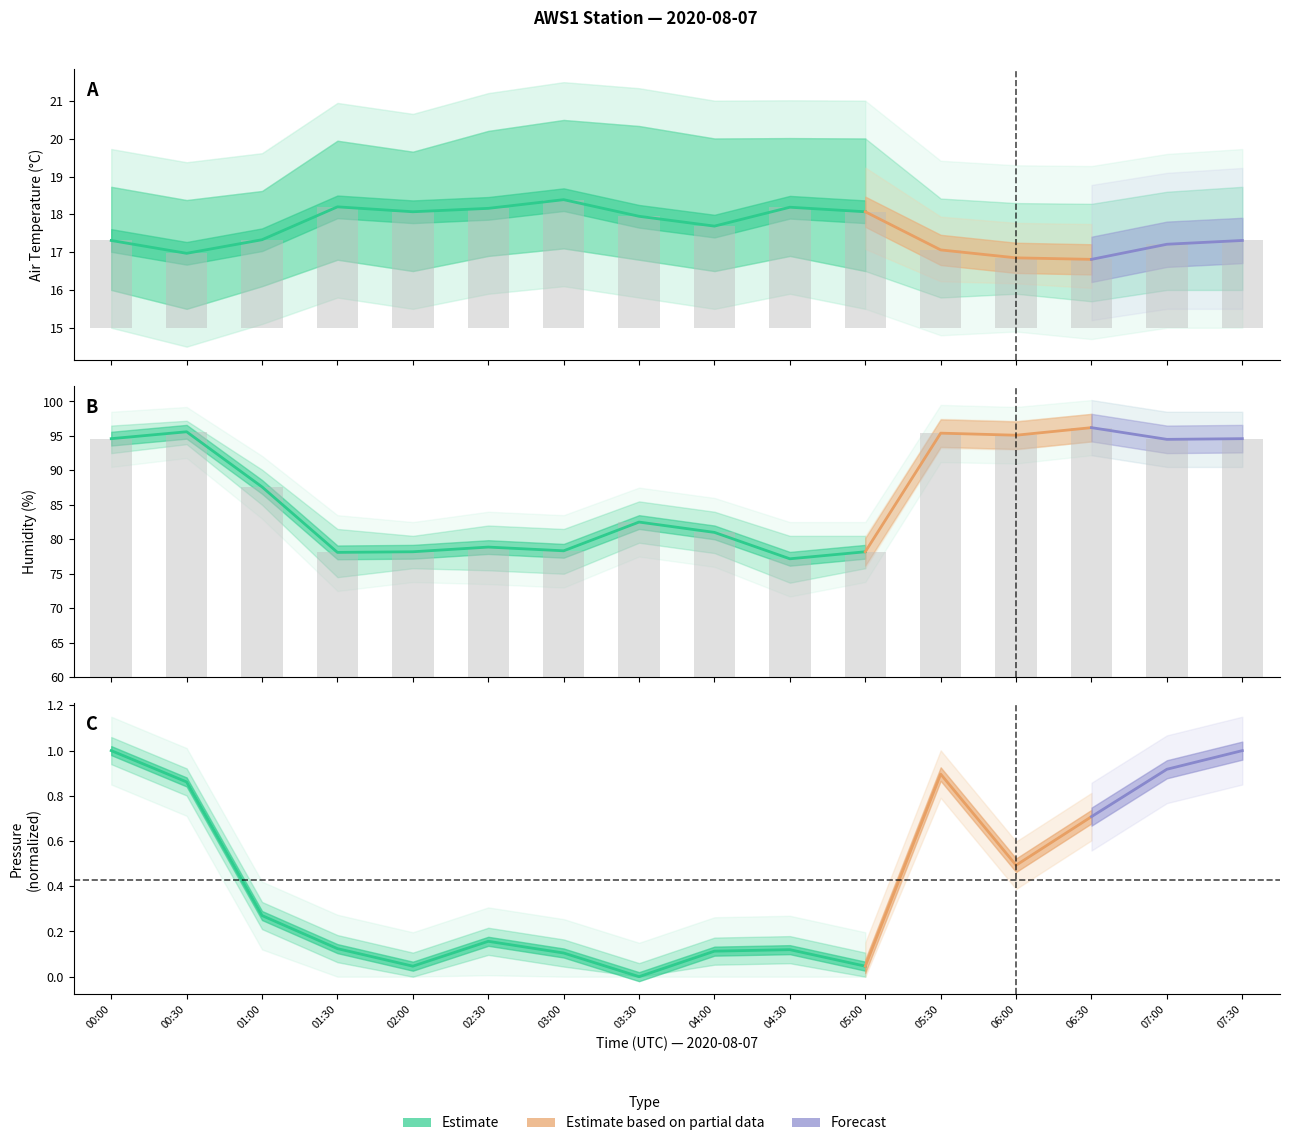

At which label does Air_Temp_Avg first exceed 2?

00:00